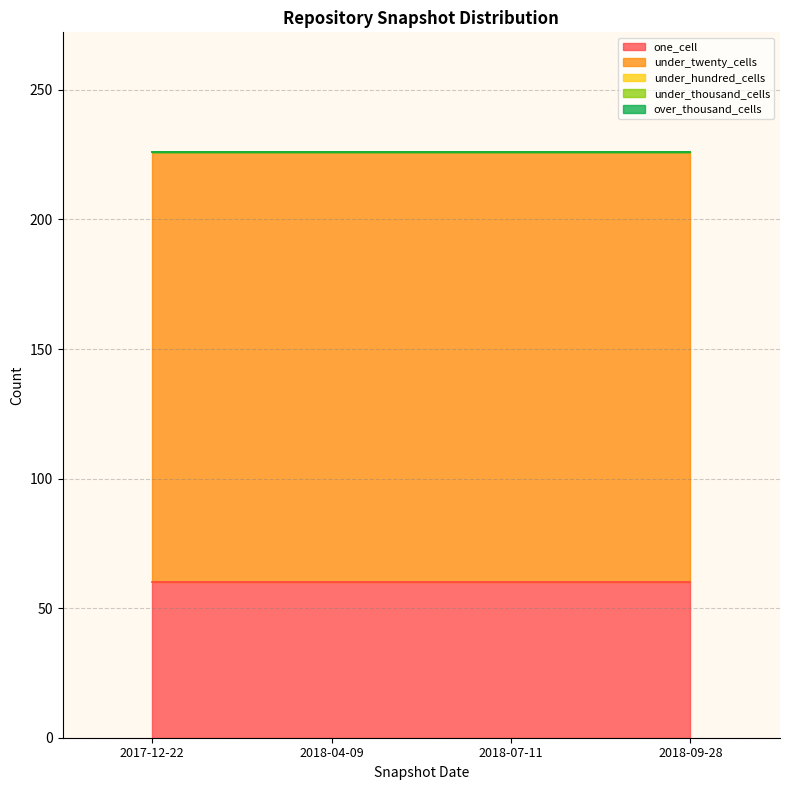

Does the chart display data point markers on the line(s)?

No